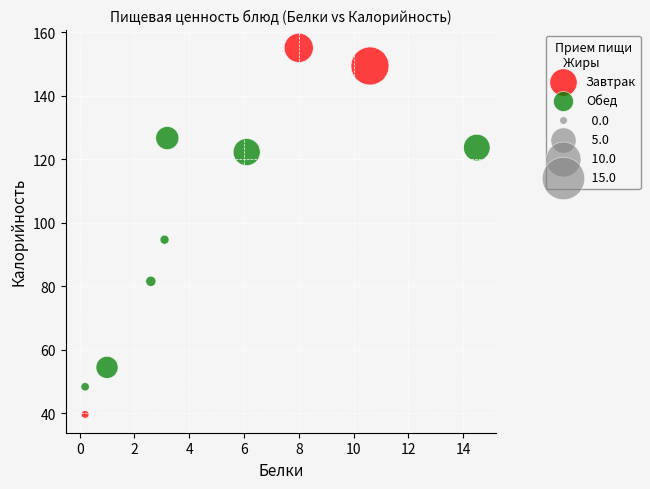

Which series has the largest Y range (max minus min)?

Завтрак